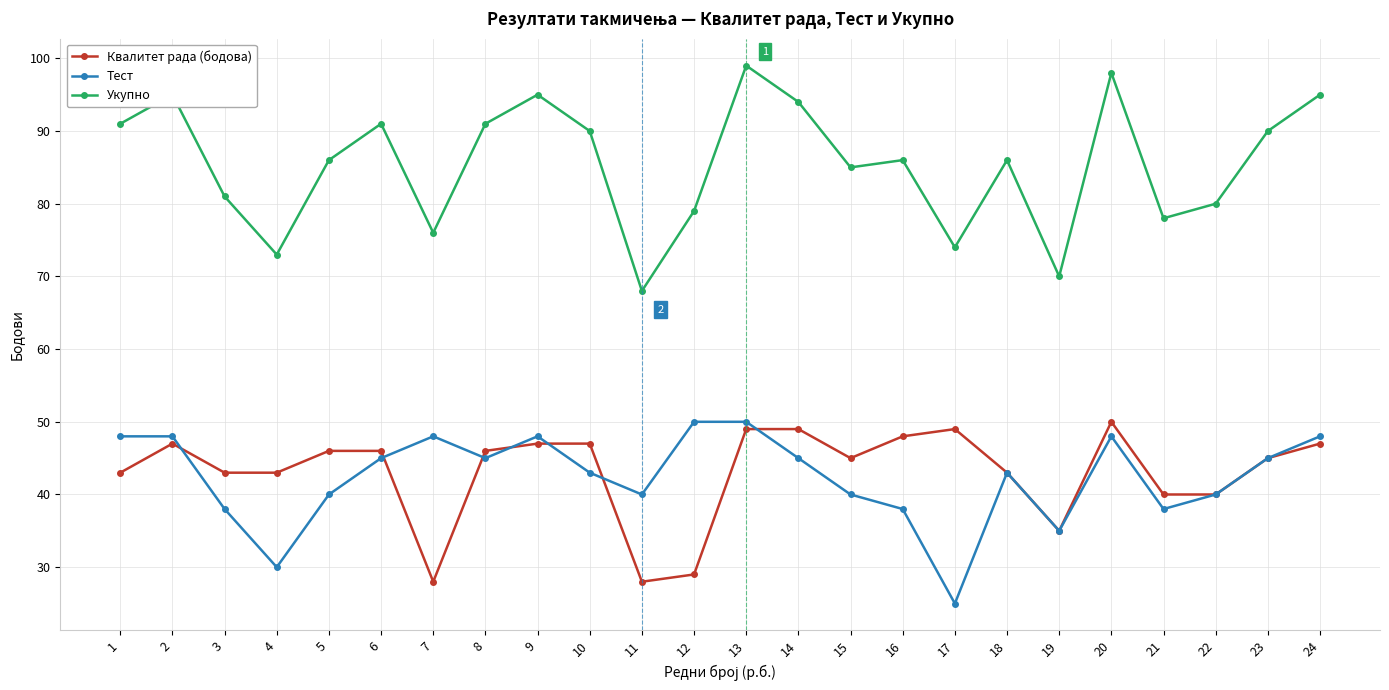

The value of Тест at 4 is 17. True or false?

False